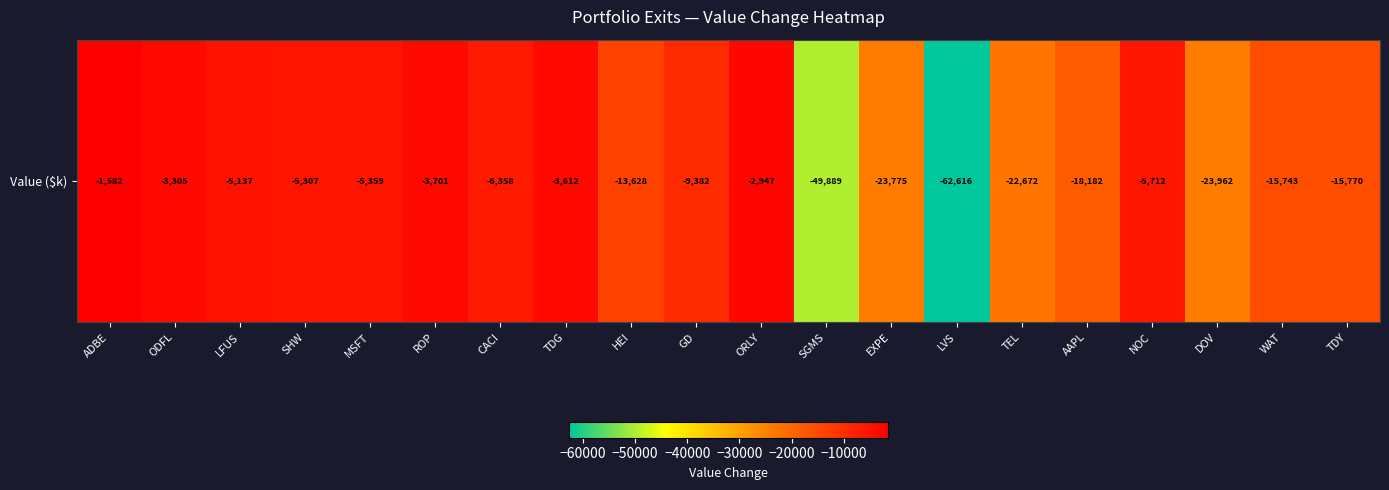

The value at LVS is -43697. True or false?

False